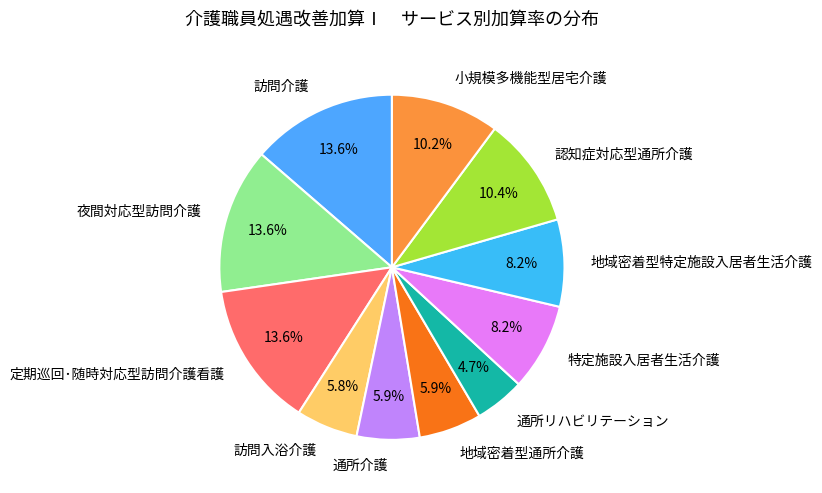

Is there a majority slice in this chart?

No